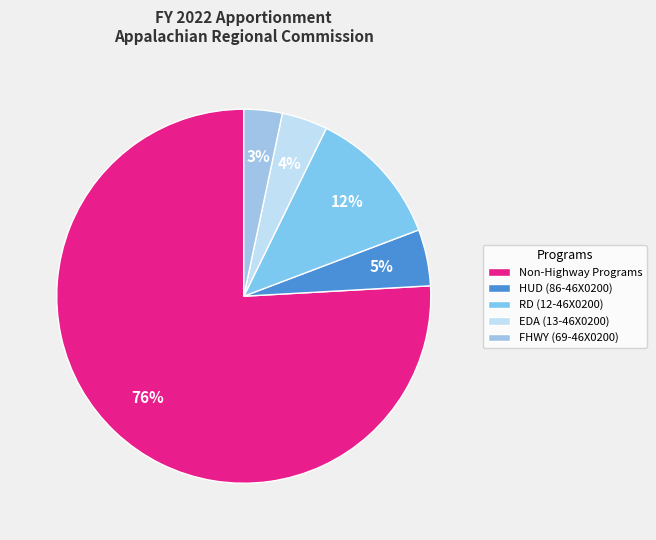

To the nearest percent, what is the difference between the HUD (86-46X0200) and RD (12-46X0200) slice percentages?

7%